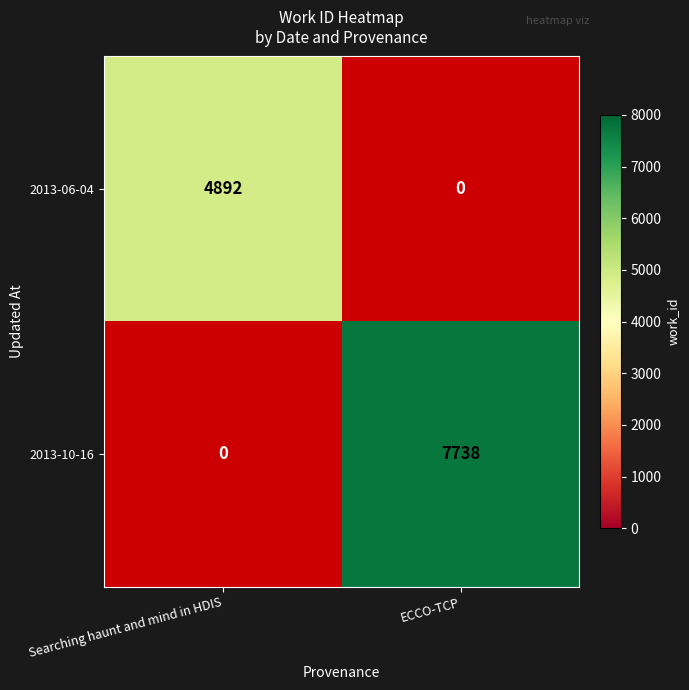

Rank the series by their maximum value, from highest to lowest.

2013-10-16, 2013-06-04